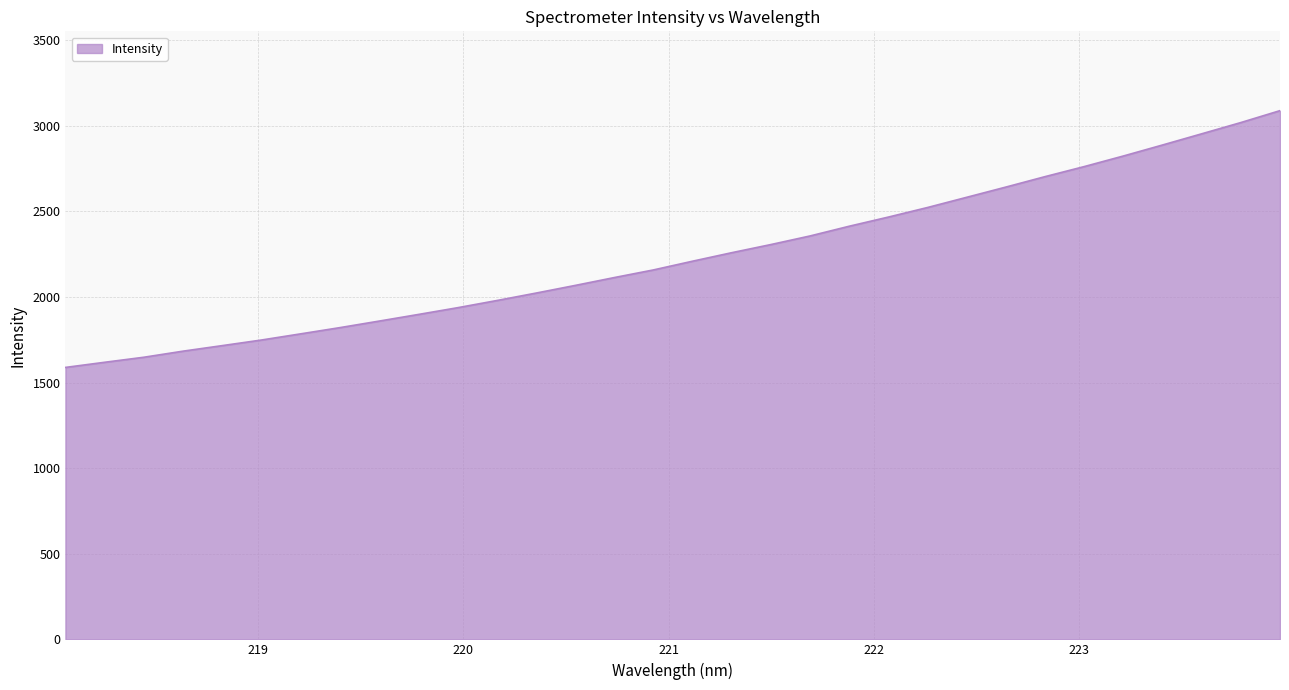

What is the minimum value shown in the chart?

1588.2